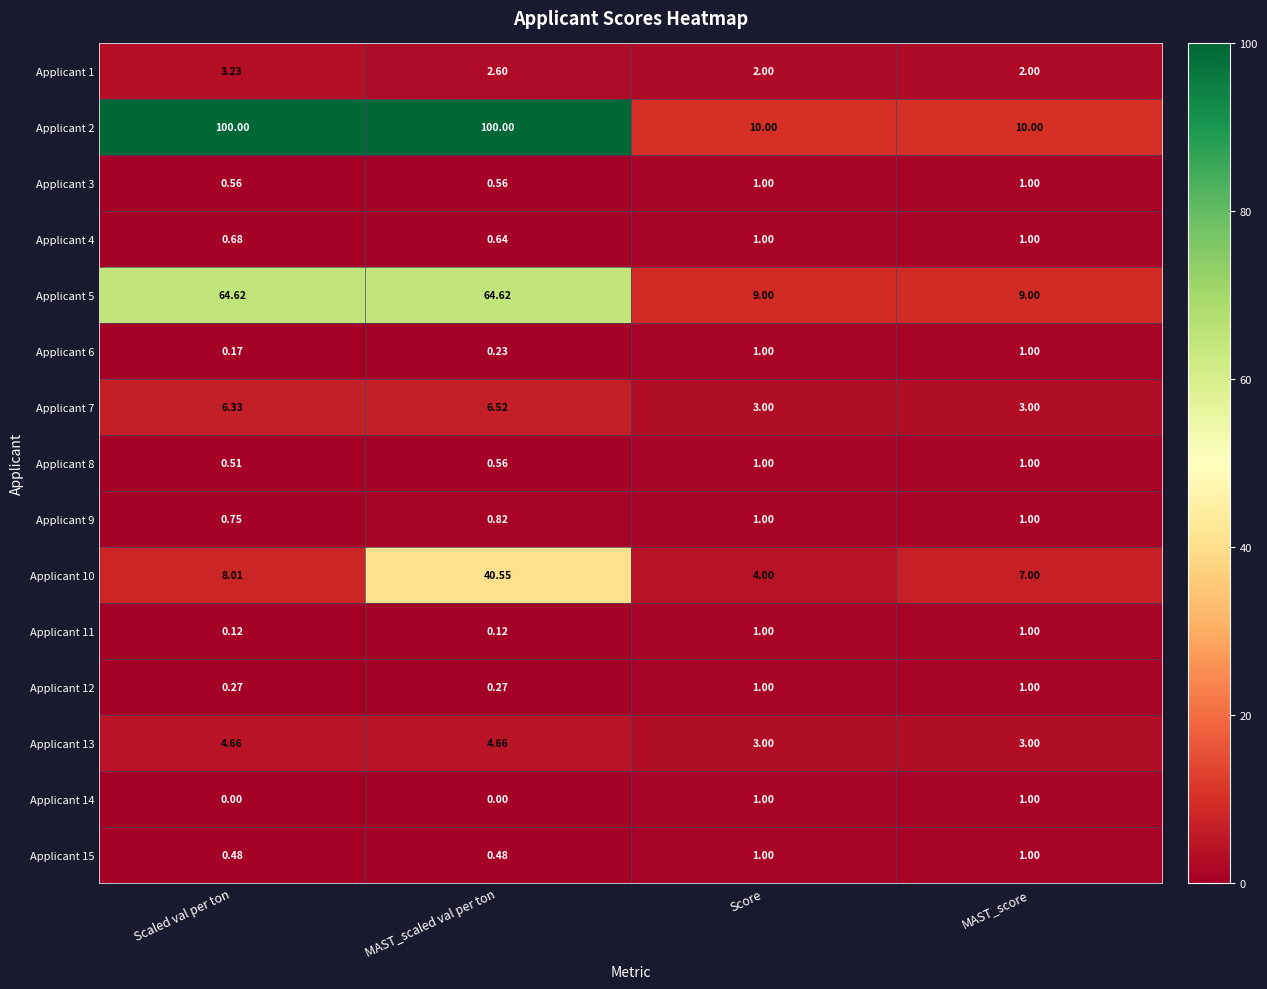

At which category is the sum across all series the highest?

MAST_scaled val per ton